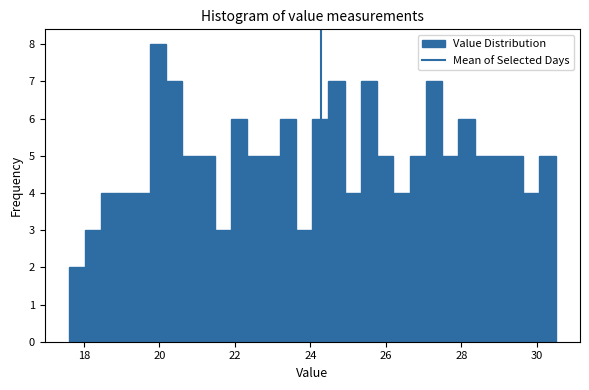

Around what value on the x-axis is the tallest bar? Give the approximate position of its centre, as read against the axis.

20.0